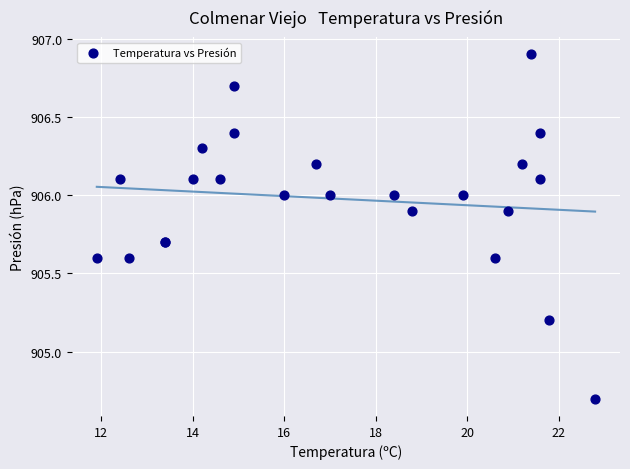

What Y value in the scatter plot is closest to 905?

905.2